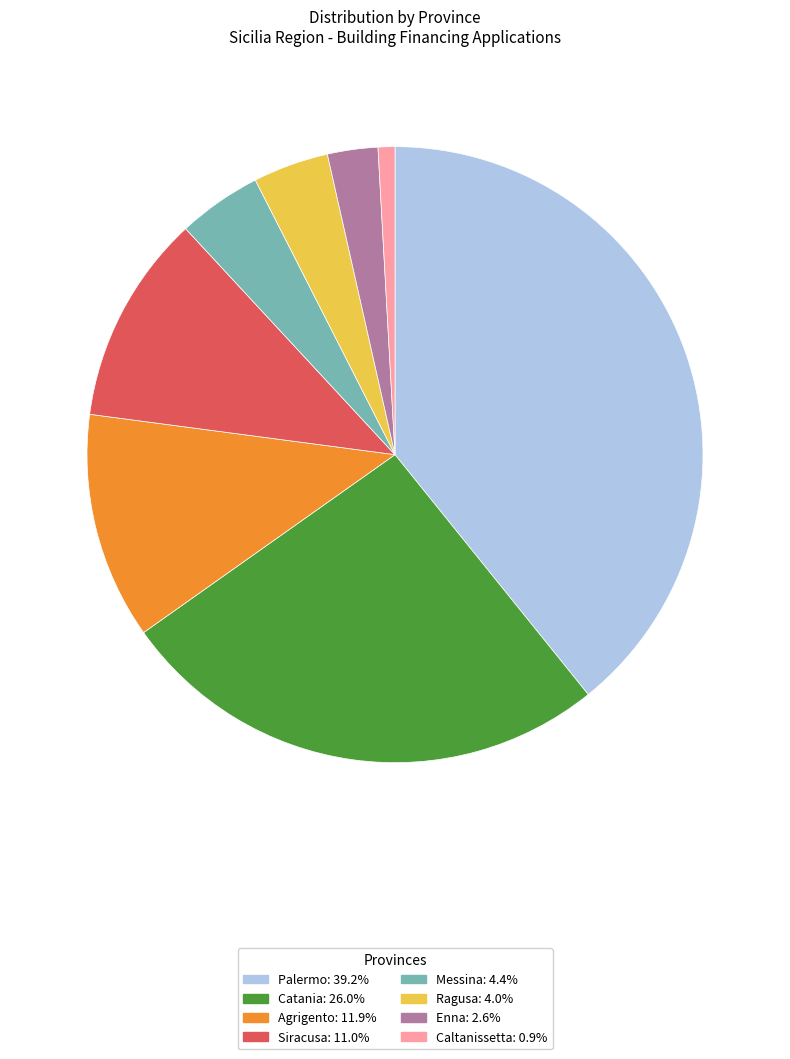

Count the number of slices in the pie.

8